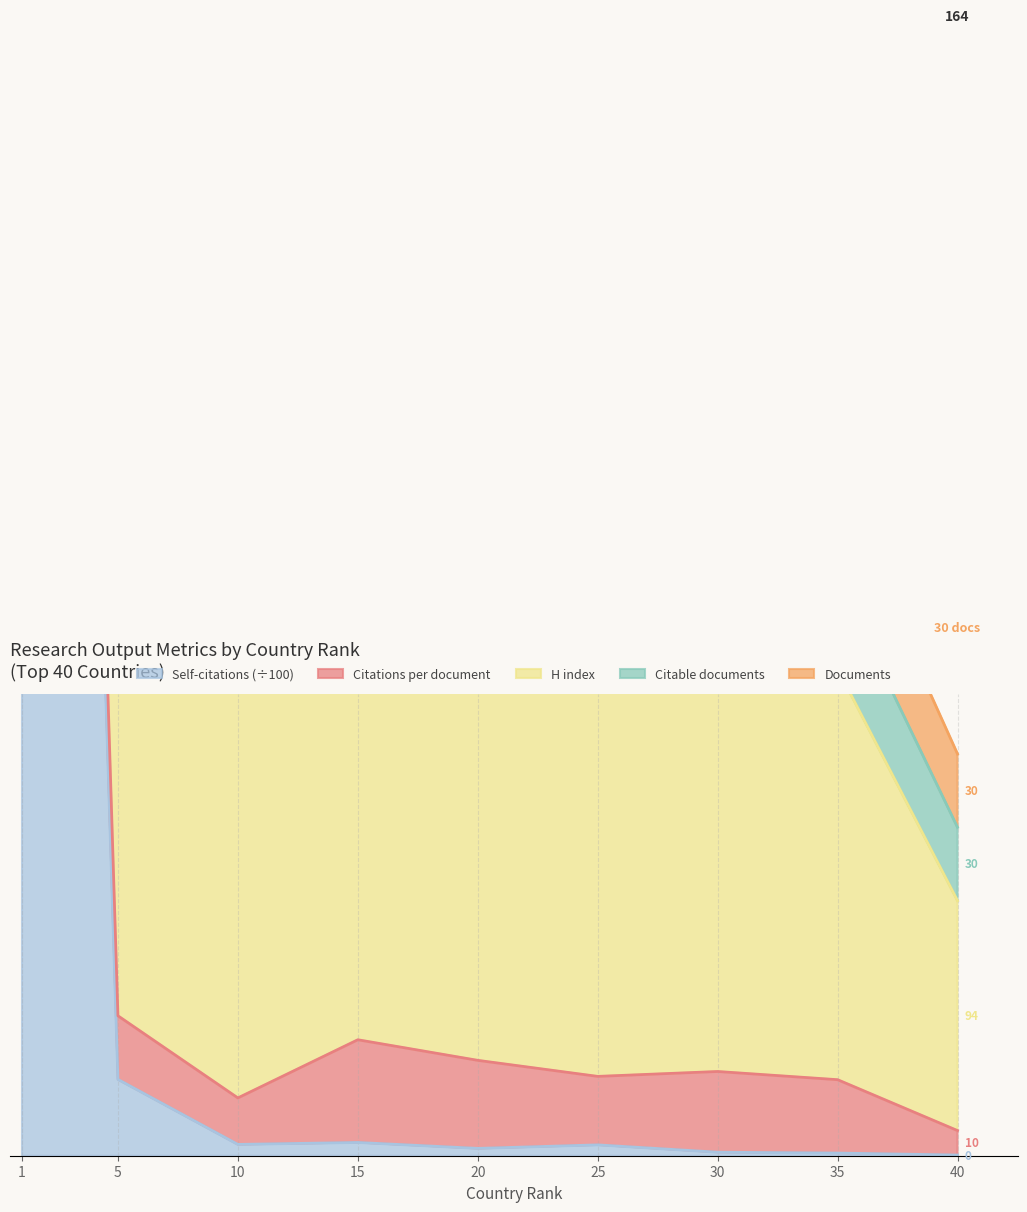

What is the value of the Documents point at the 7th from the left?

320.4